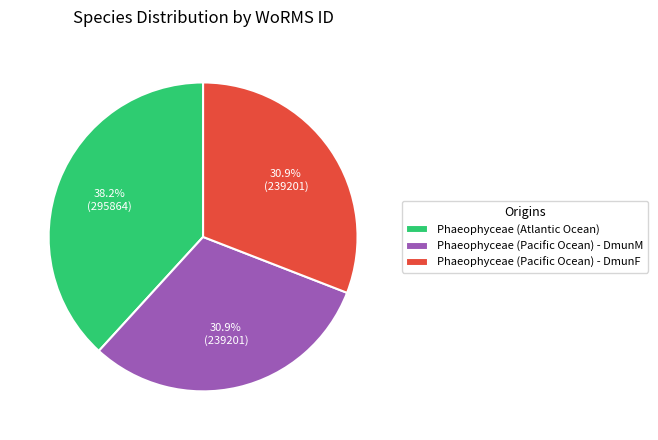

How many slices are in this pie chart?

3